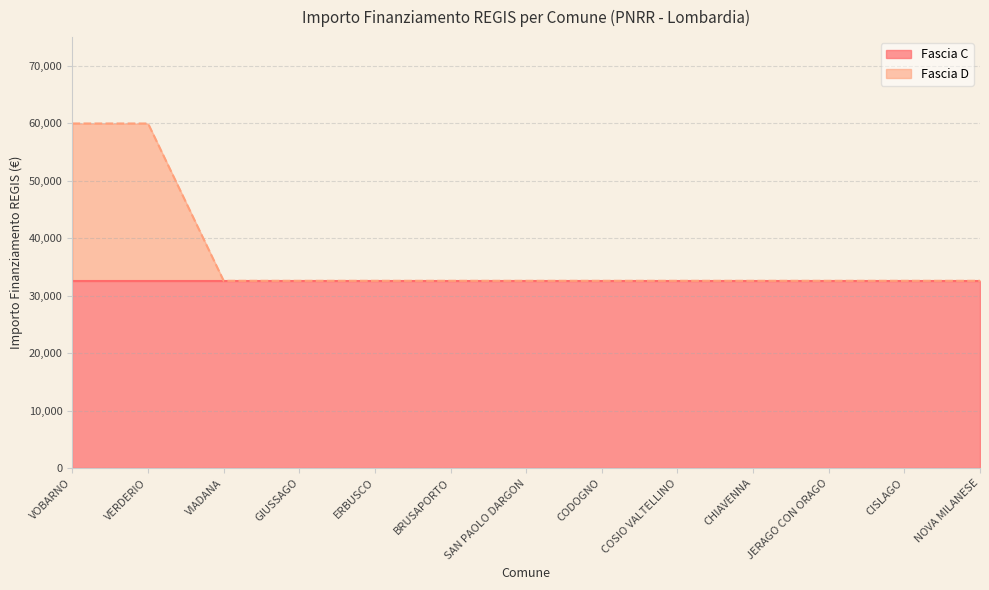

What is the label of the 1st point from the left?

VOBARNO